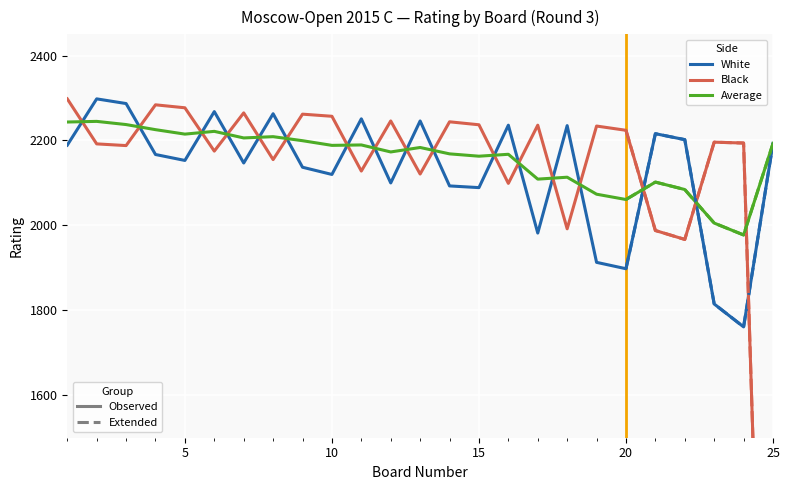

How many intersections are there between White Rating and Black Rating?

17